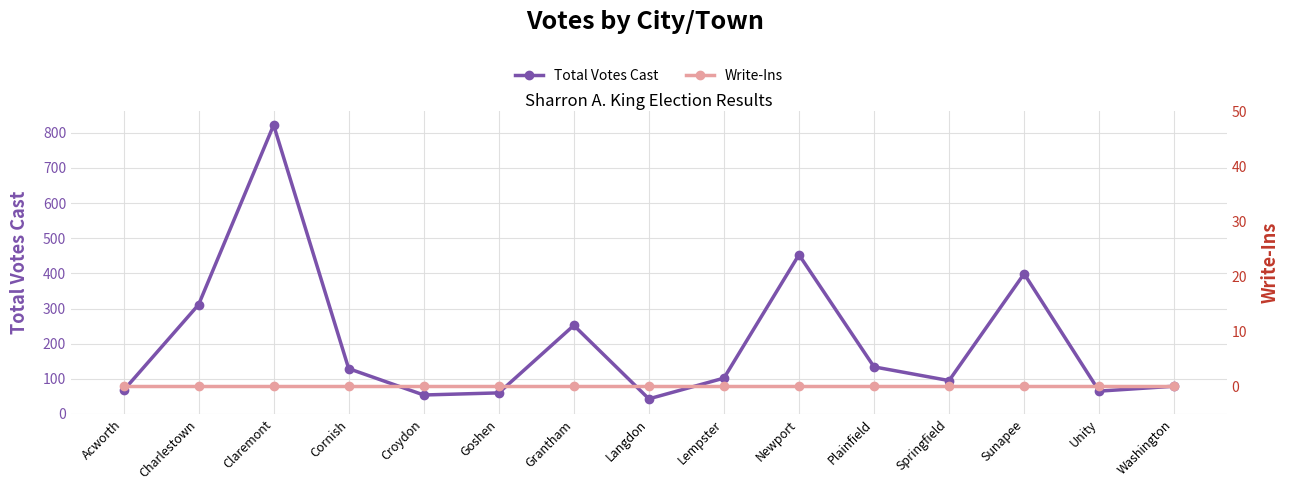

At which category is the sum across all series the highest?

Claremont